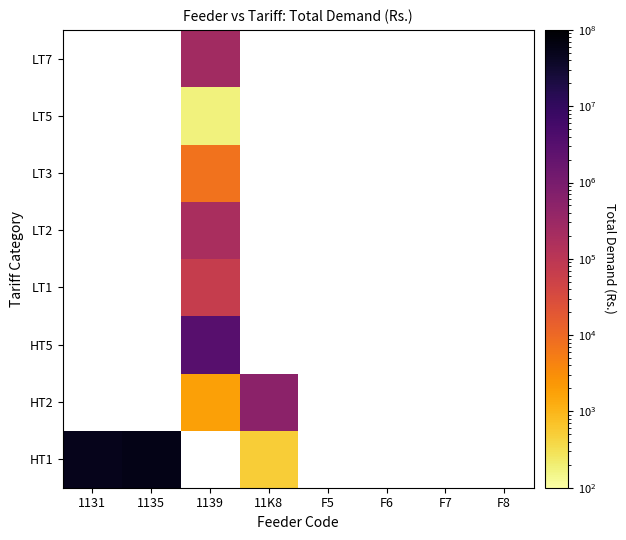

At which label does HT1 reach its minimum?

11K8